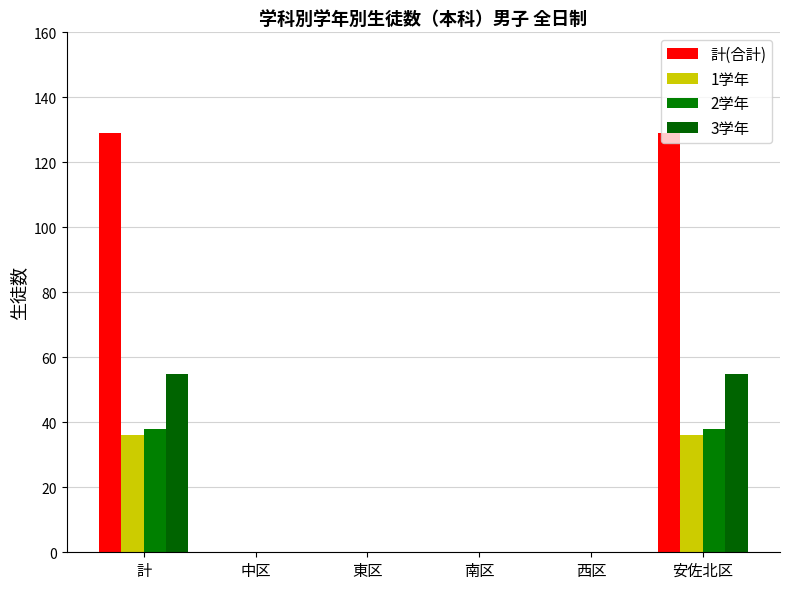

How many series are shown in this chart?

4